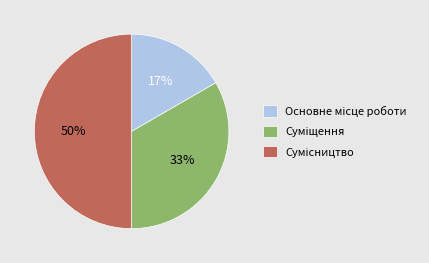

To the nearest percent, what is the difference between the largest and smallest slice percentages?

33%